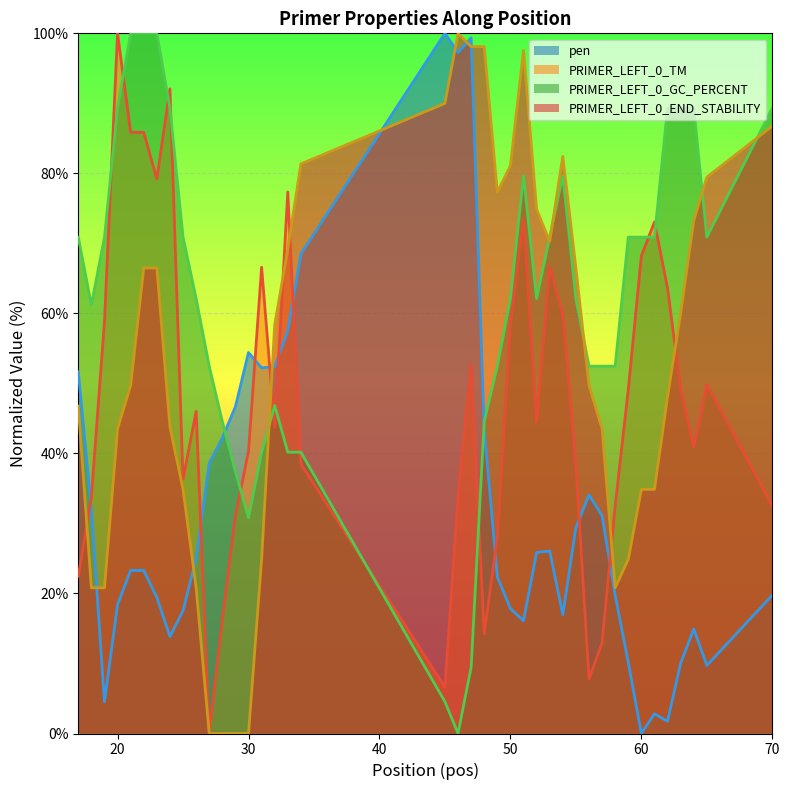

Rank the series by their average value, from lowest to highest.

pen, PRIMER_LEFT_0_TM, PRIMER_LEFT_0_END_STABILITY, PRIMER_LEFT_0_GC_PERCENT